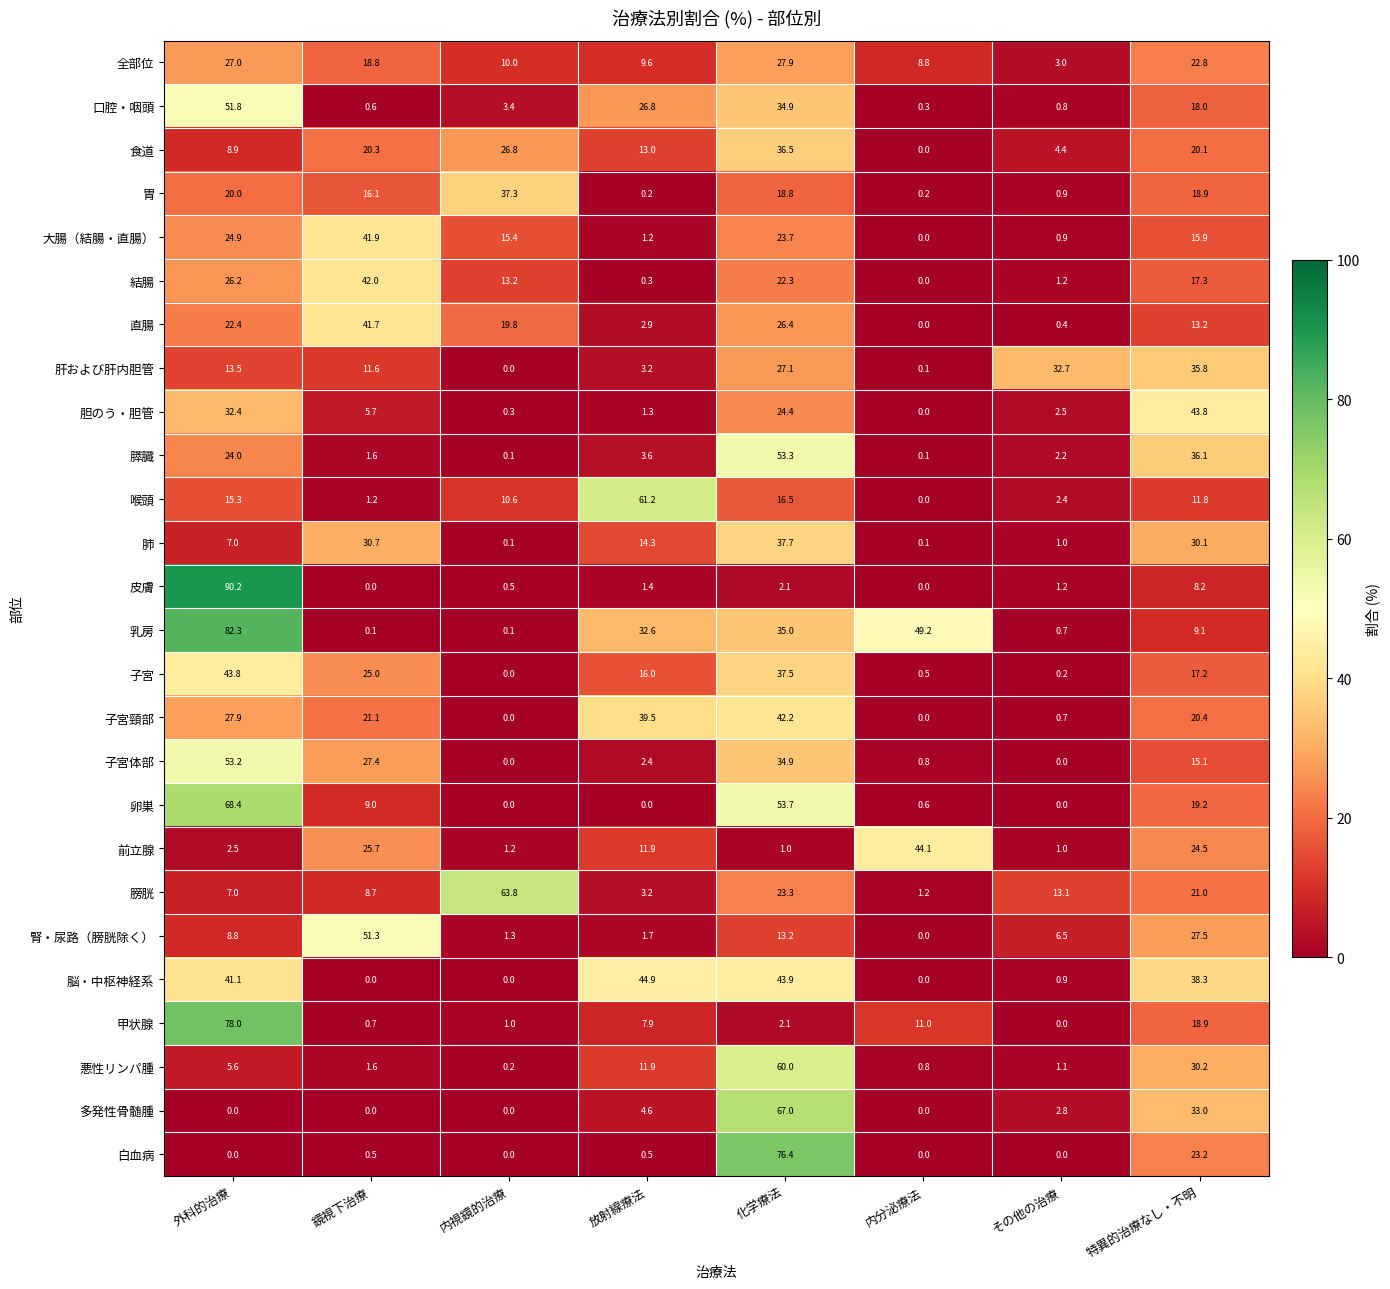

Which series has the widest spread of values?

皮膚